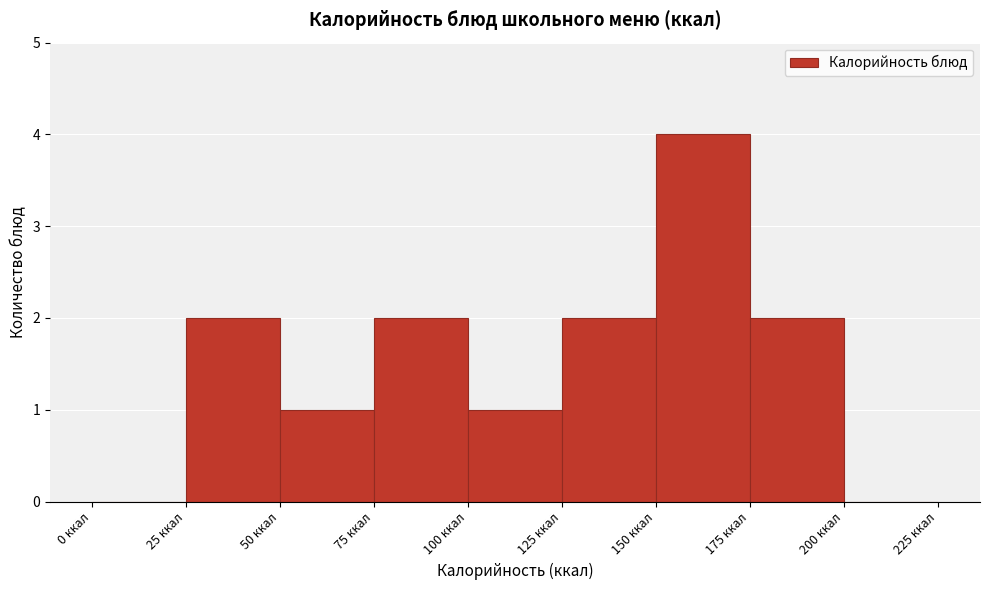

Reading left to right, transcribe this chart: for each bar, give the range it covers on the x-axis and its height. The values are not printed on the chart, so give them approximately, as read against the axis.

0 to 25: 0
25 to 50: 2
50 to 75: 1
75 to 100: 2
100 to 125: 1
125 to 150: 2
150 to 175: 4
175 to 200: 2
200 to 225: 0